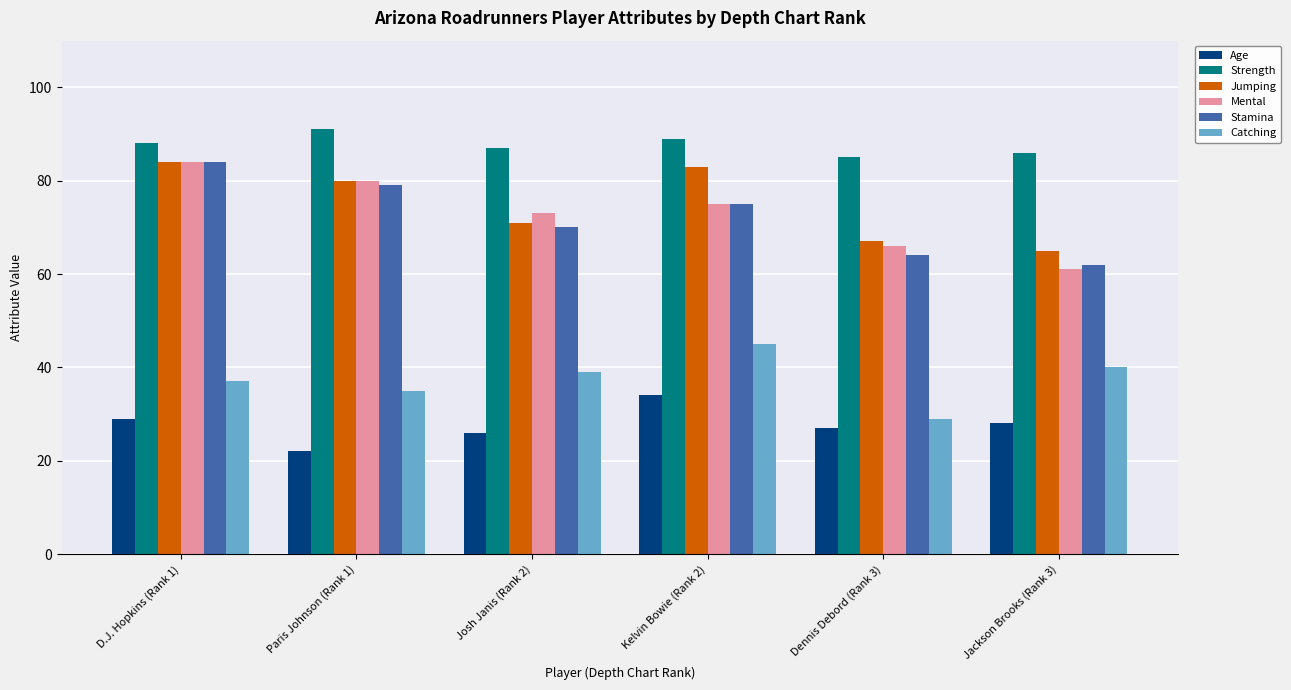

Reading right to left, transcribe all the data shown in this chart.

Age: 28	27	34	26	22	29
Strength: 86	85	89	87	91	88
Jumping: 65	67	83	71	80	84
Mental: 61	66	75	73	80	84
Stamina: 62	64	75	70	79	84
Catching: 40	29	45	39	35	37